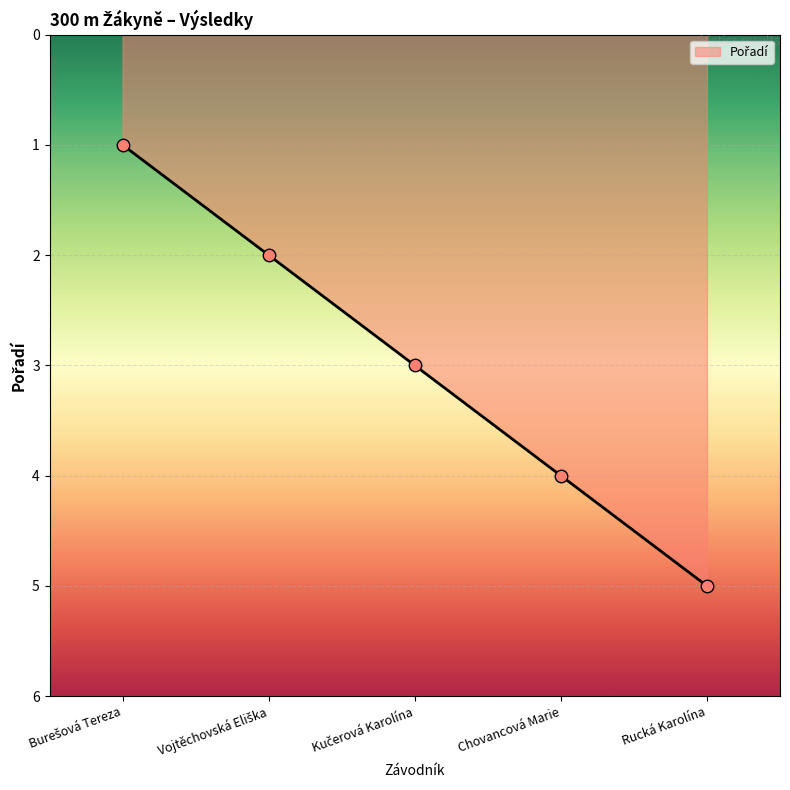

Is it true that the value at Chovancová Marie is 4?

True